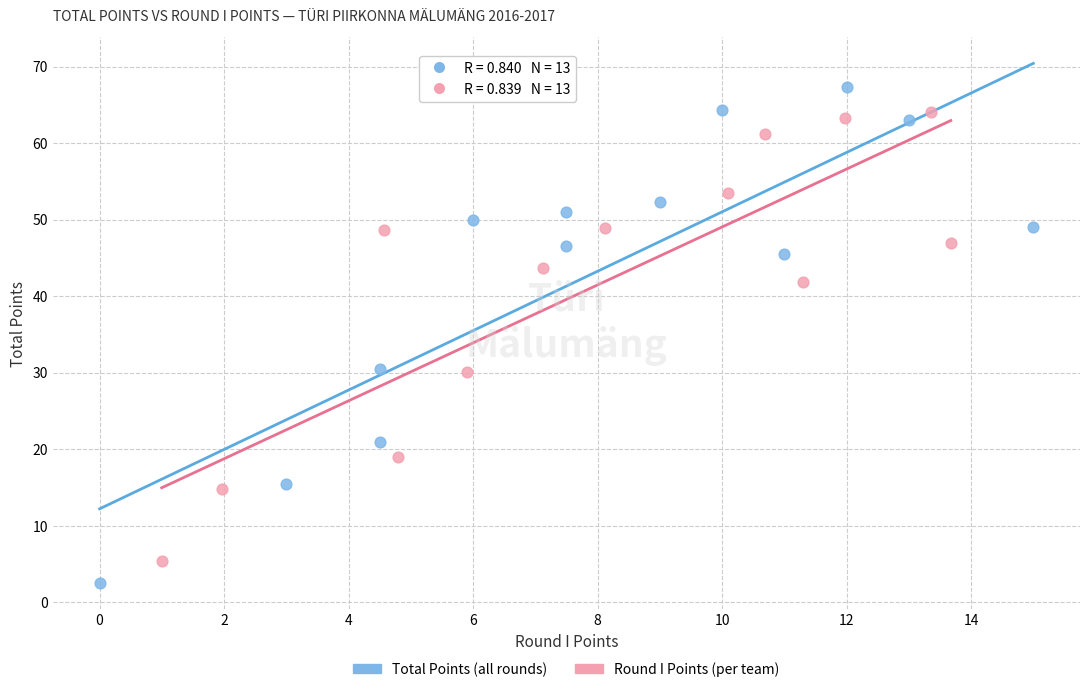

Which series reaches the maximum Y coordinate?

Total Points (all rounds)